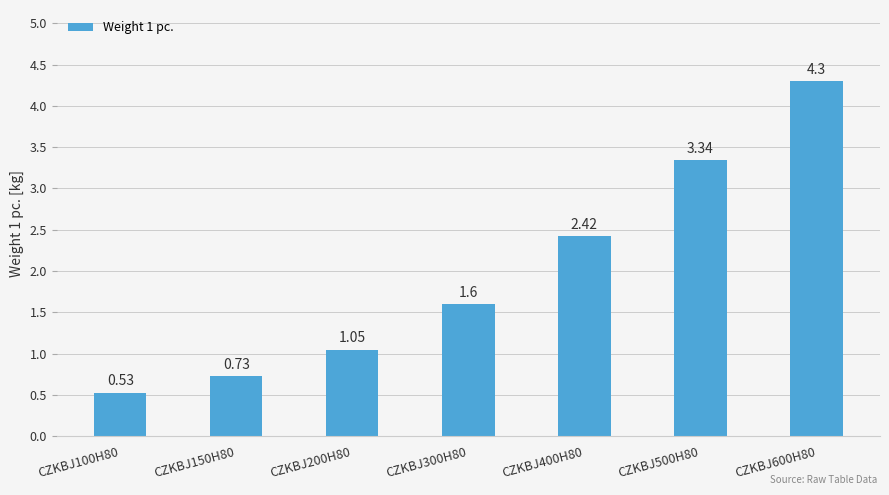

List the labels in order of value, largest first.

CZKBJ600H80, CZKBJ500H80, CZKBJ400H80, CZKBJ300H80, CZKBJ200H80, CZKBJ150H80, CZKBJ100H80